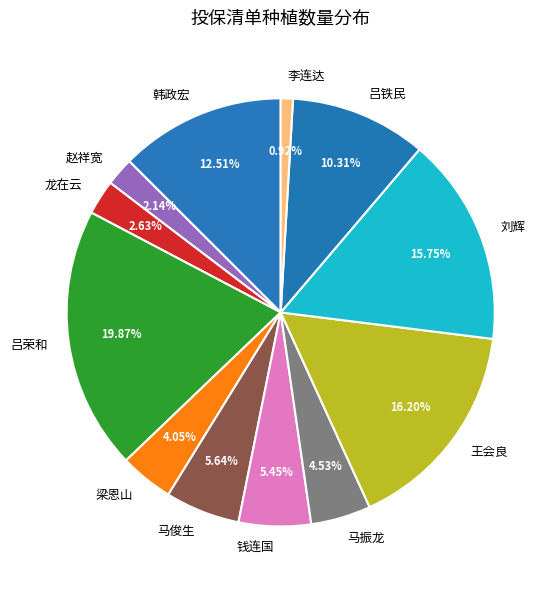

Which category has the smallest portion of the pie?

李连达